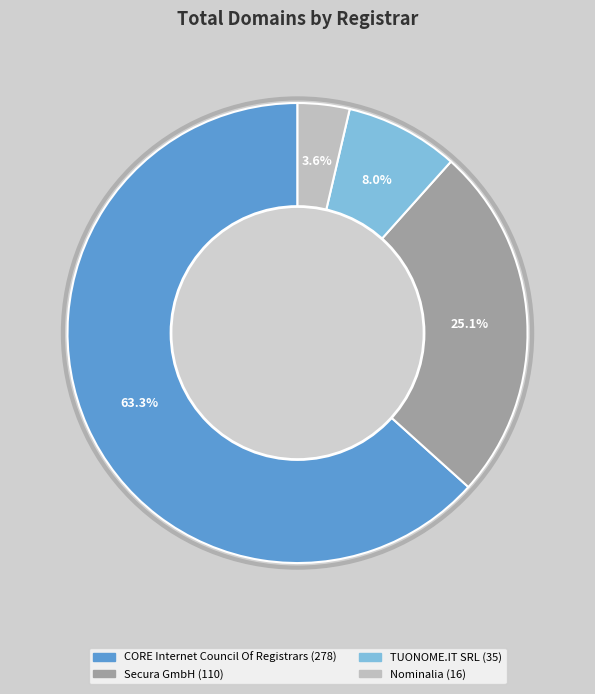

To the nearest percent, what percentage of the pie is Secura GmbH?

25%